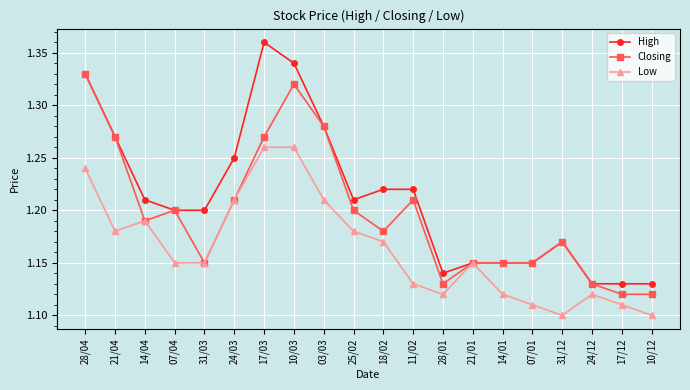

At which category is the sum across all series the highest?

10/03